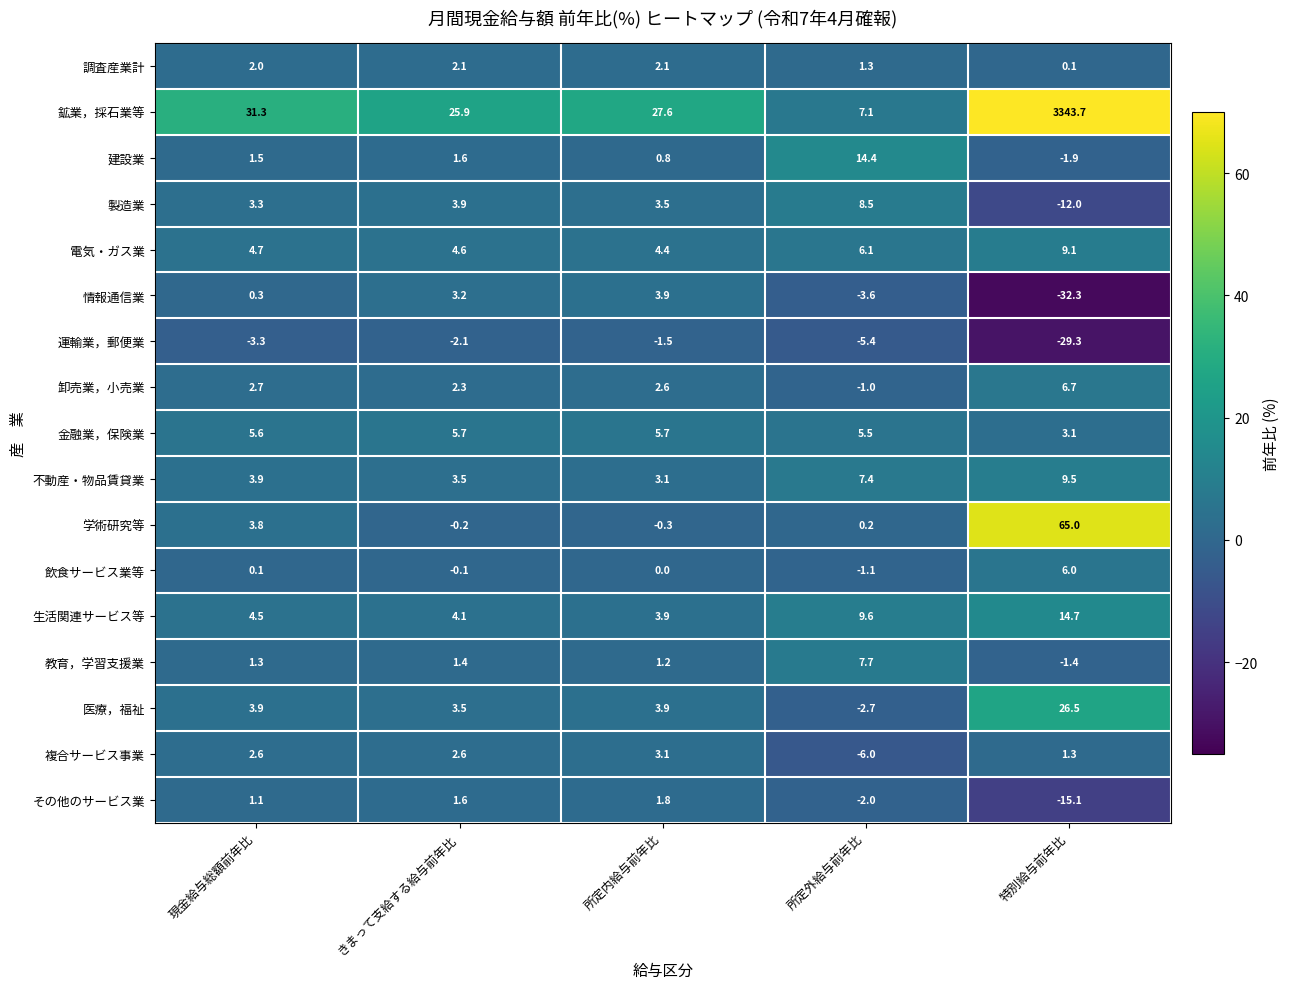

Count the number of data series in this chart.

17